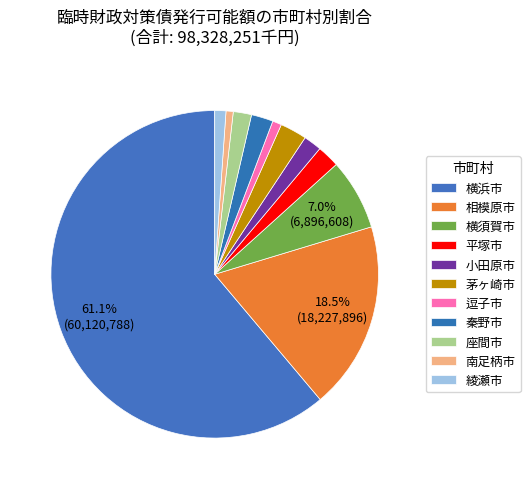

What percentage is the 座間市 slice, to the nearest percent?

2%